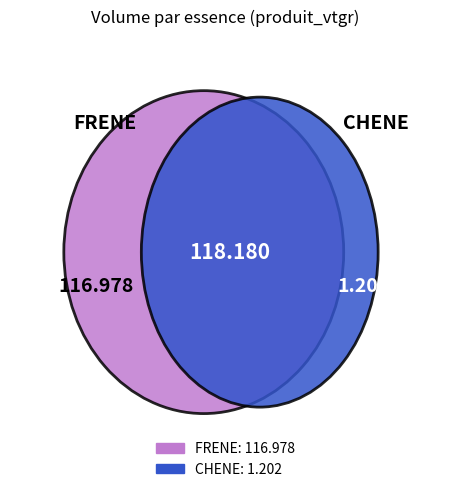

The FRENE slice represents 99% of the pie. True or false?

True